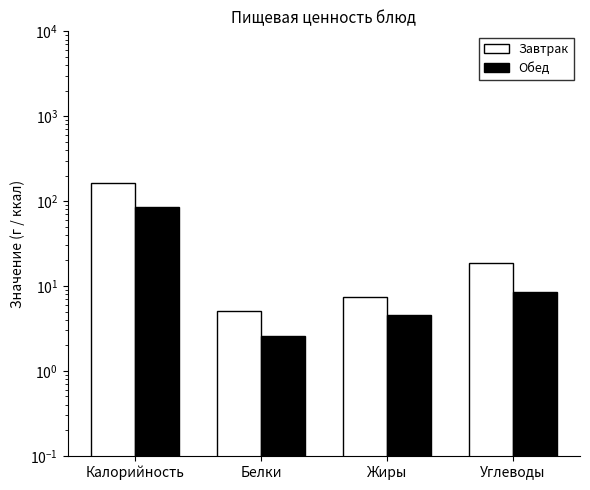

List the series in order of their peak value, highest first.

Завтрак, Обед